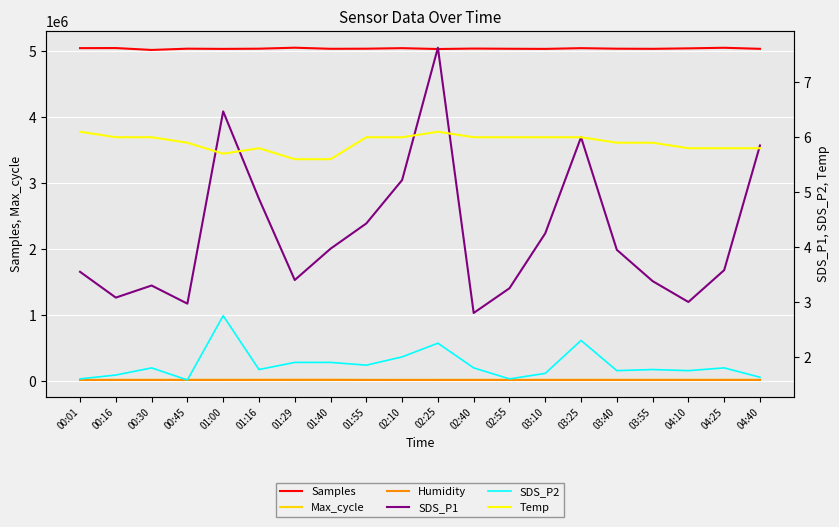

Which category has the highest value across all series?

01:29